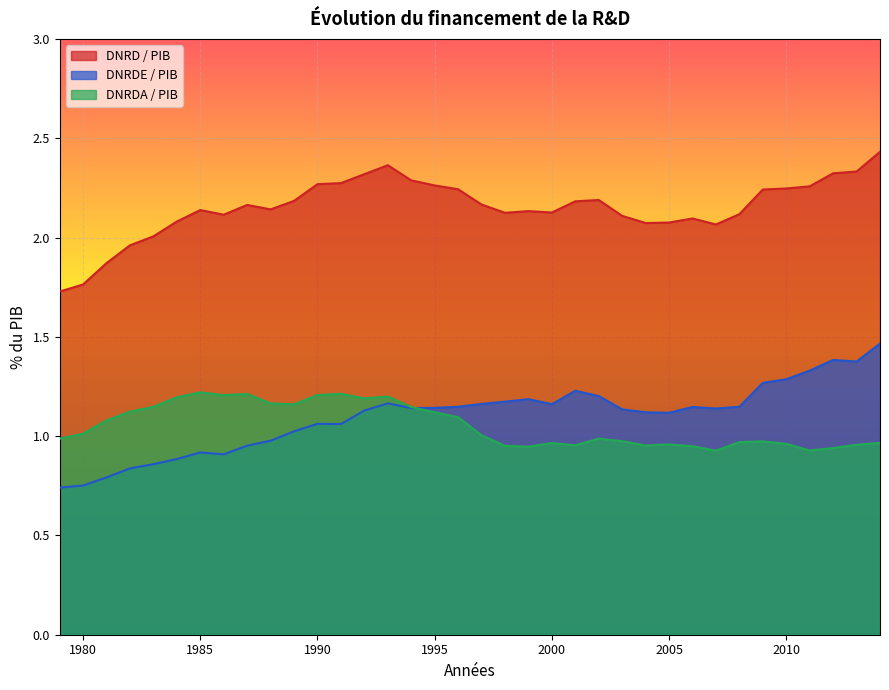

The value of DNRD / PIB at 2002 is 2.2. True or false?

True